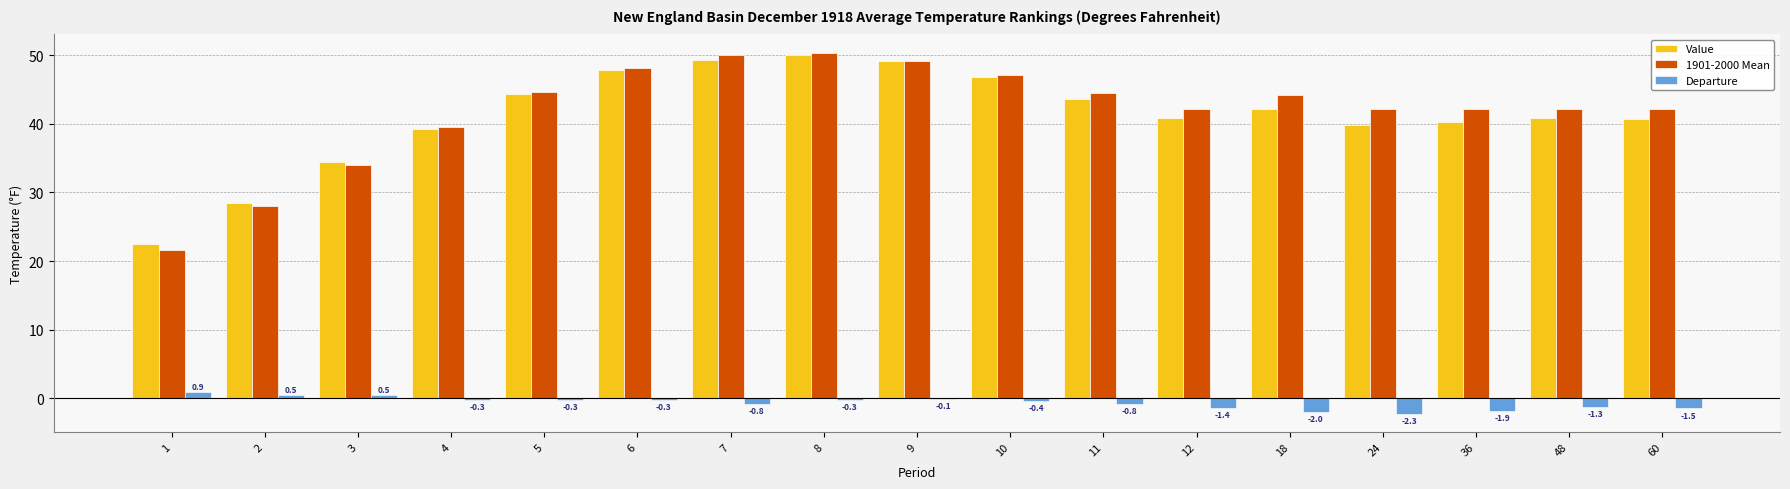

How many data points does each series have?

17